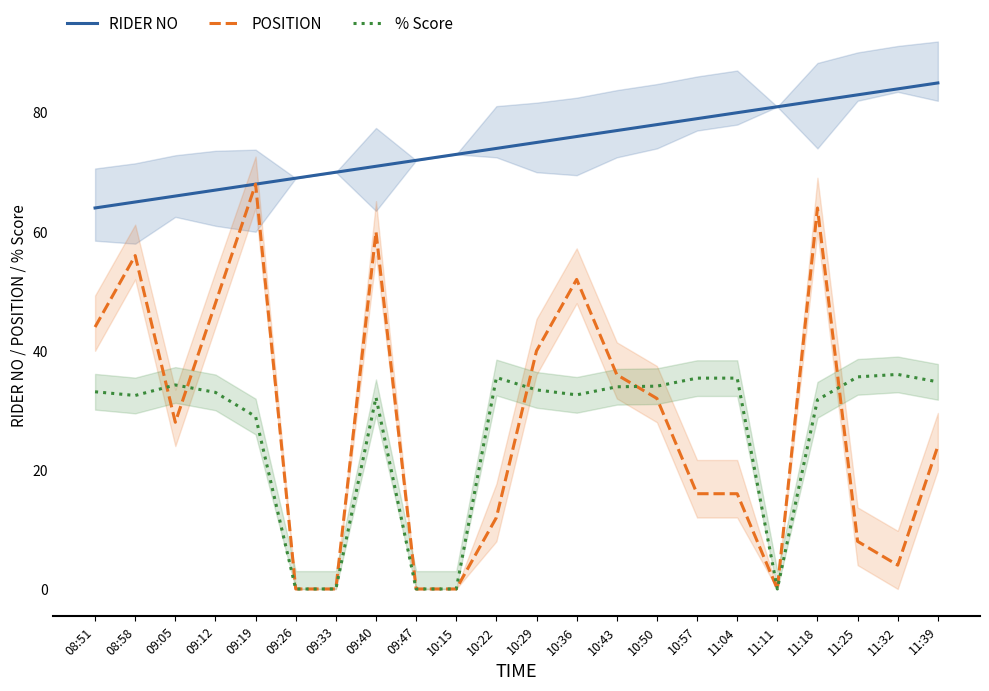

What is the greatest value displayed?

85.0